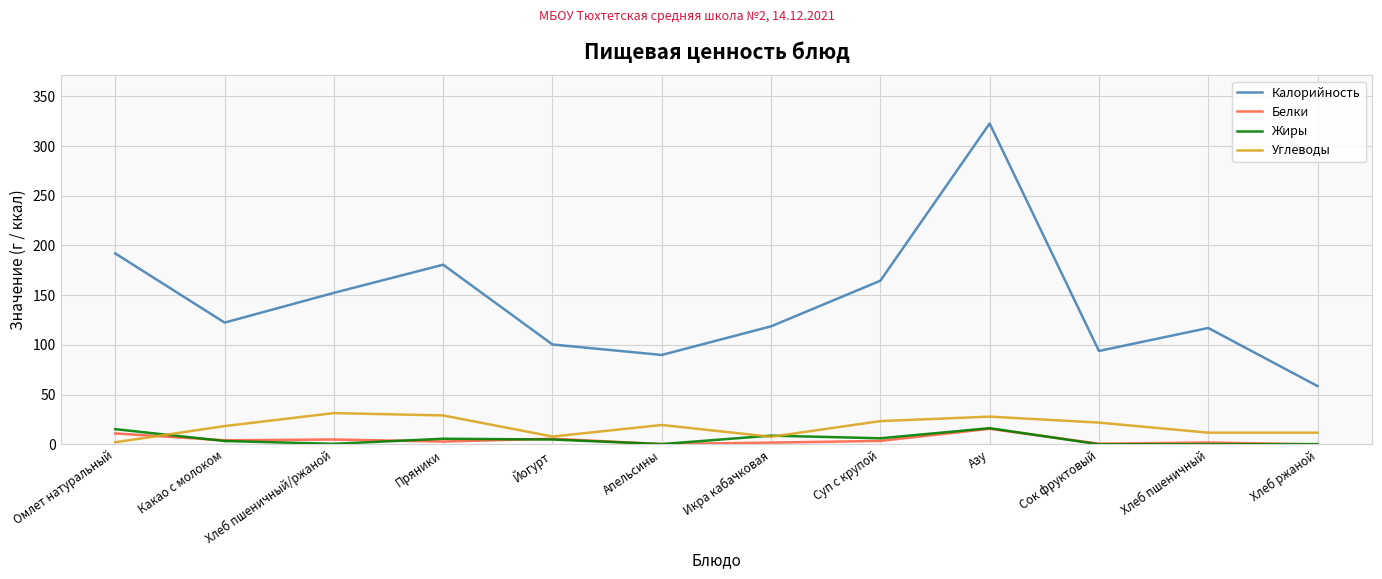

What are all the series names shown in the legend?

Калорийность, Белки, Жиры, Углеводы